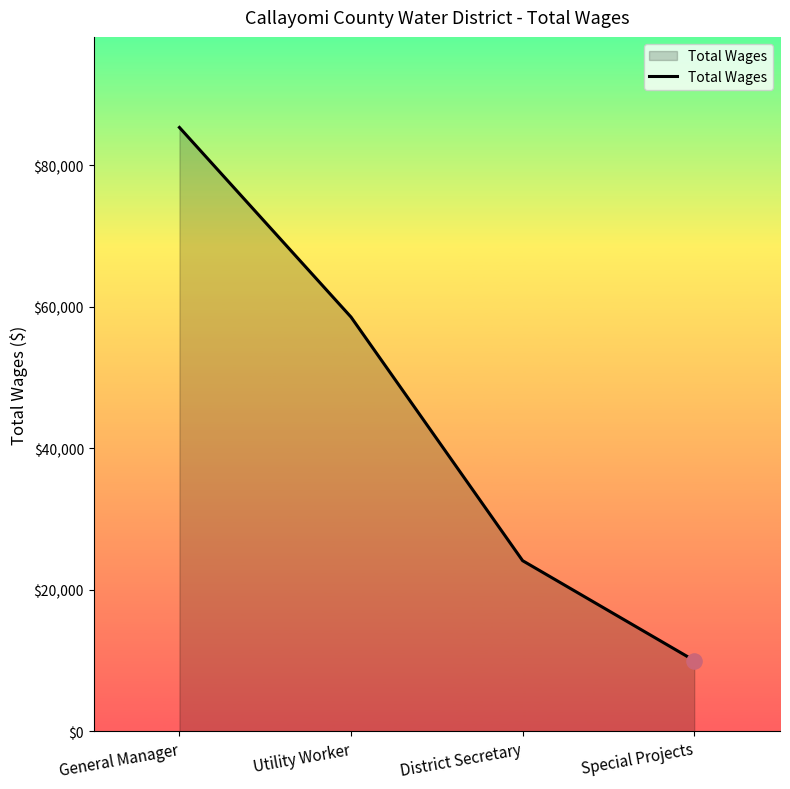

What is the change in value from District Secretary to Special Projects?

-14114